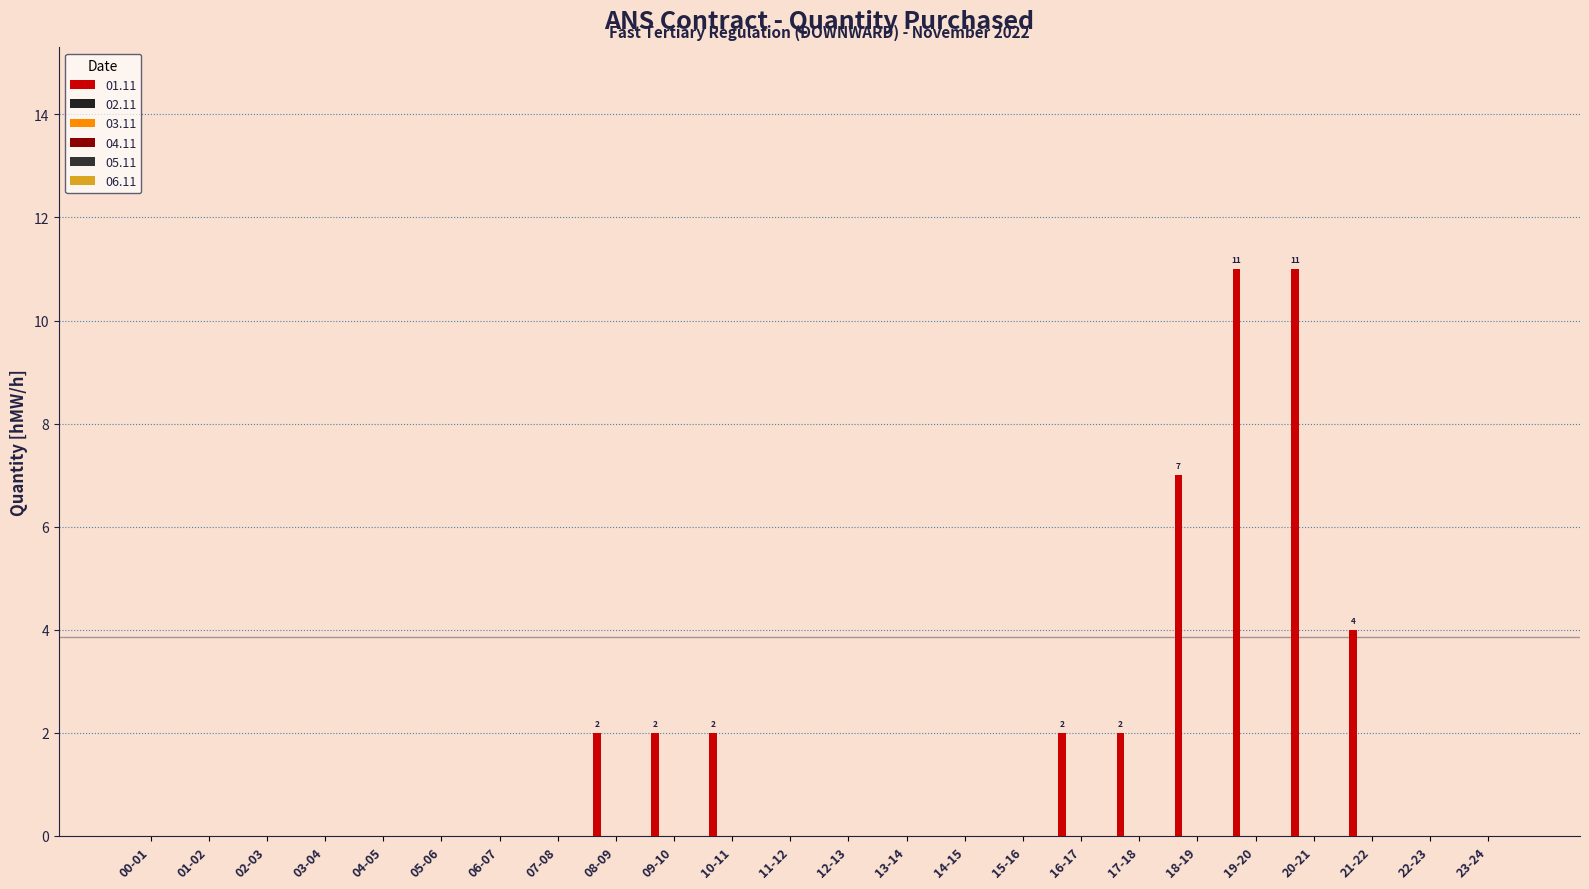

Count the number of categories in the chart.

24